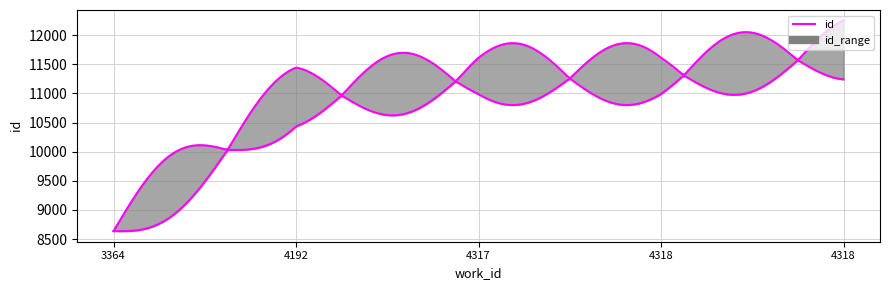

What is the sum of all values?

53685